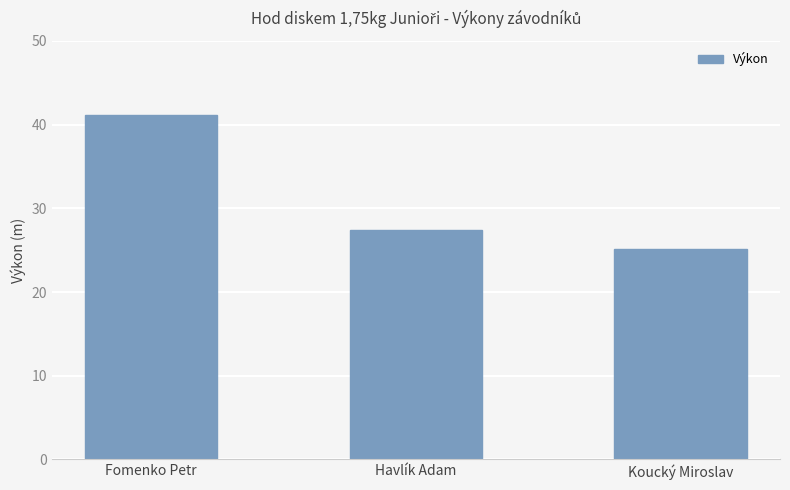

Reading left to right, transcribe all the data shown in this chart.

41.1	27.4	25.1